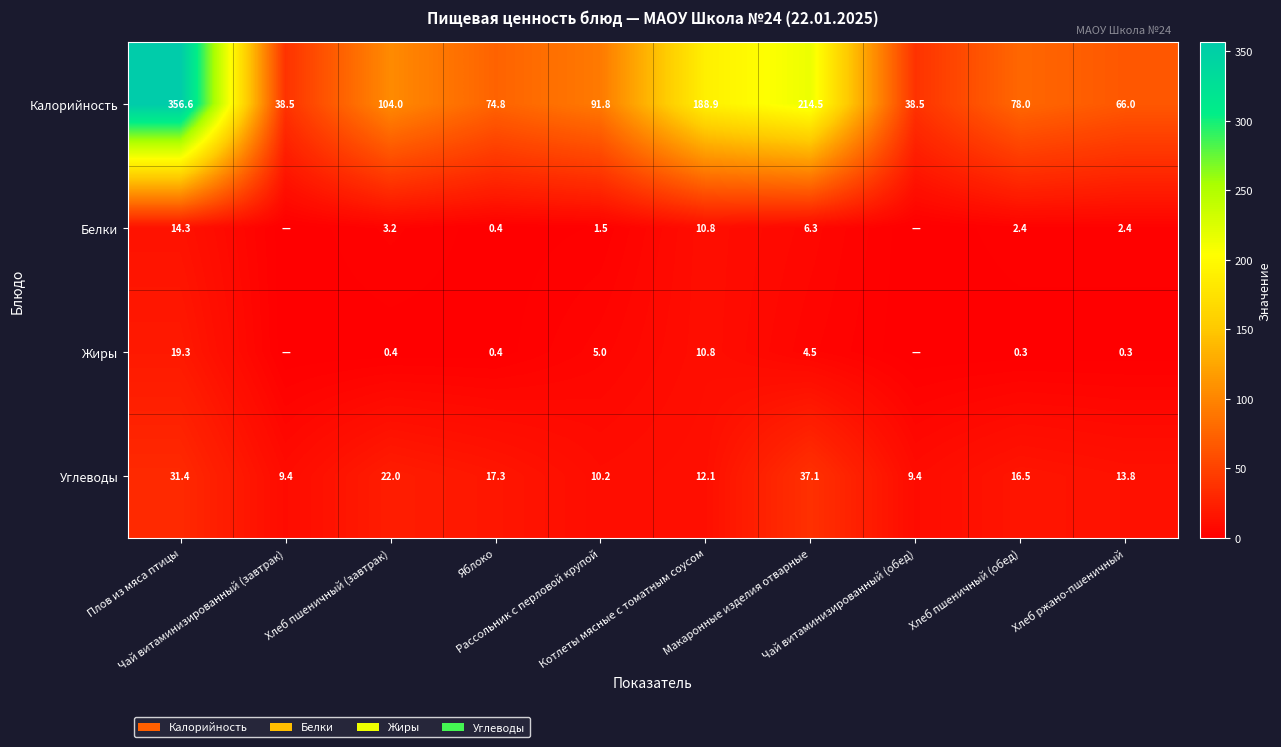

Between Хлеб пшеничный (завтрак) and Яблоко, which is larger?

Хлеб пшеничный (завтрак)